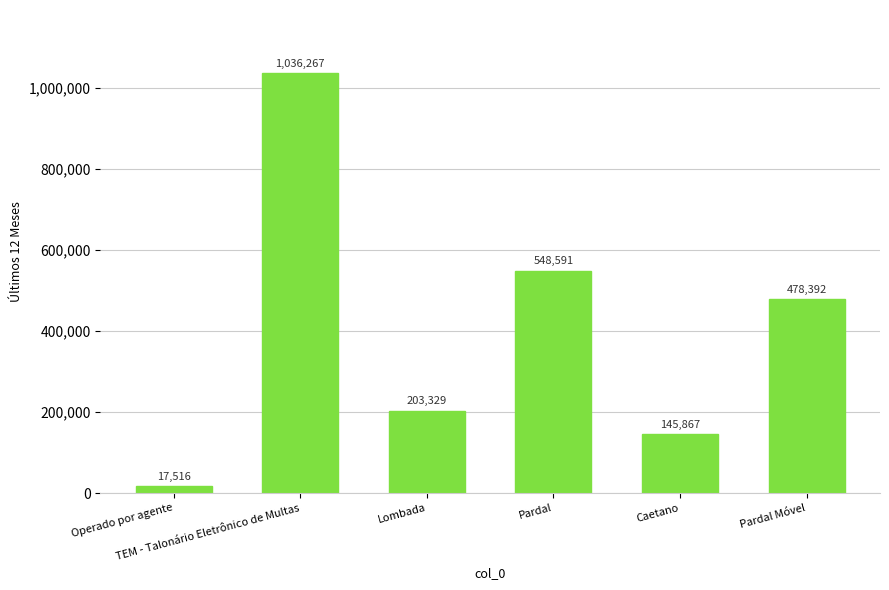

Between Lombada and Caetano, which is larger?

Lombada